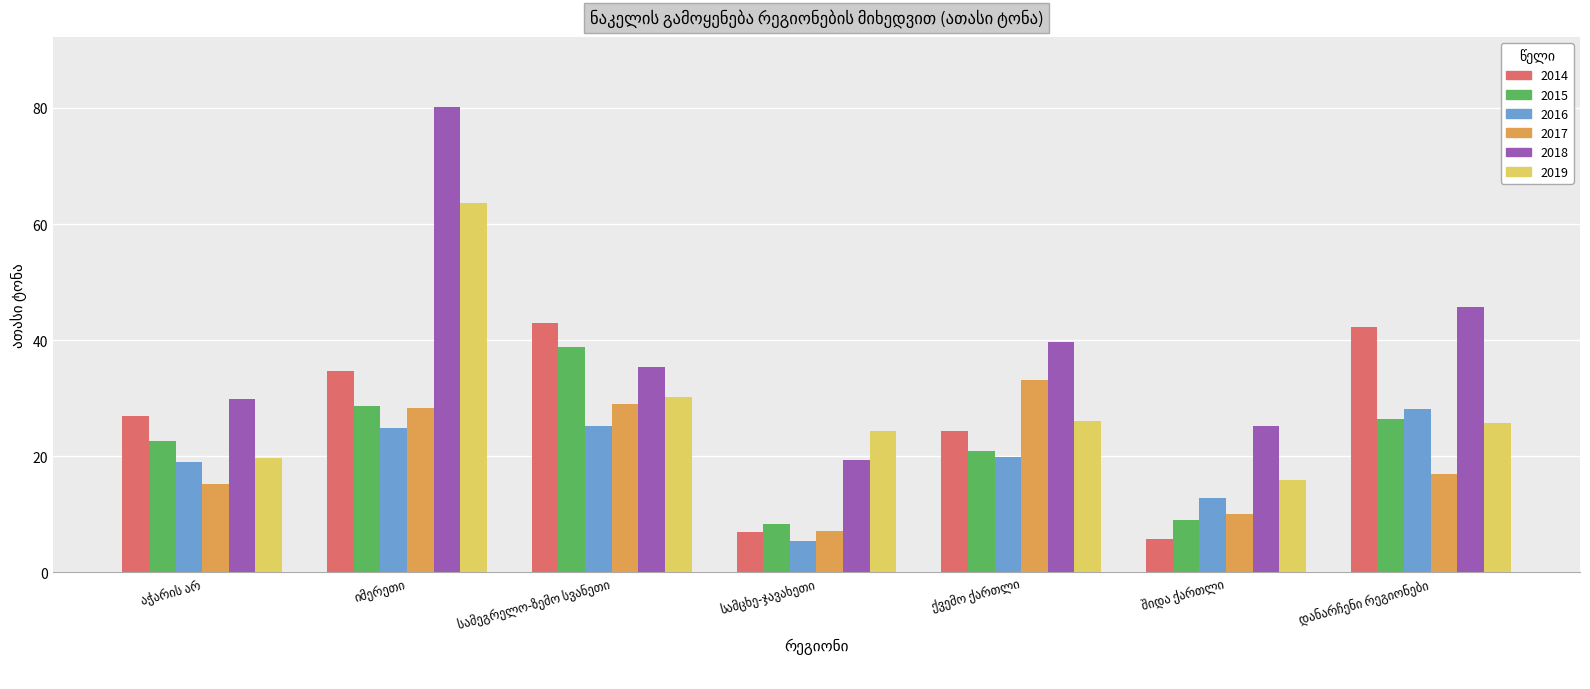

Which series has the largest total across all categories?

2018